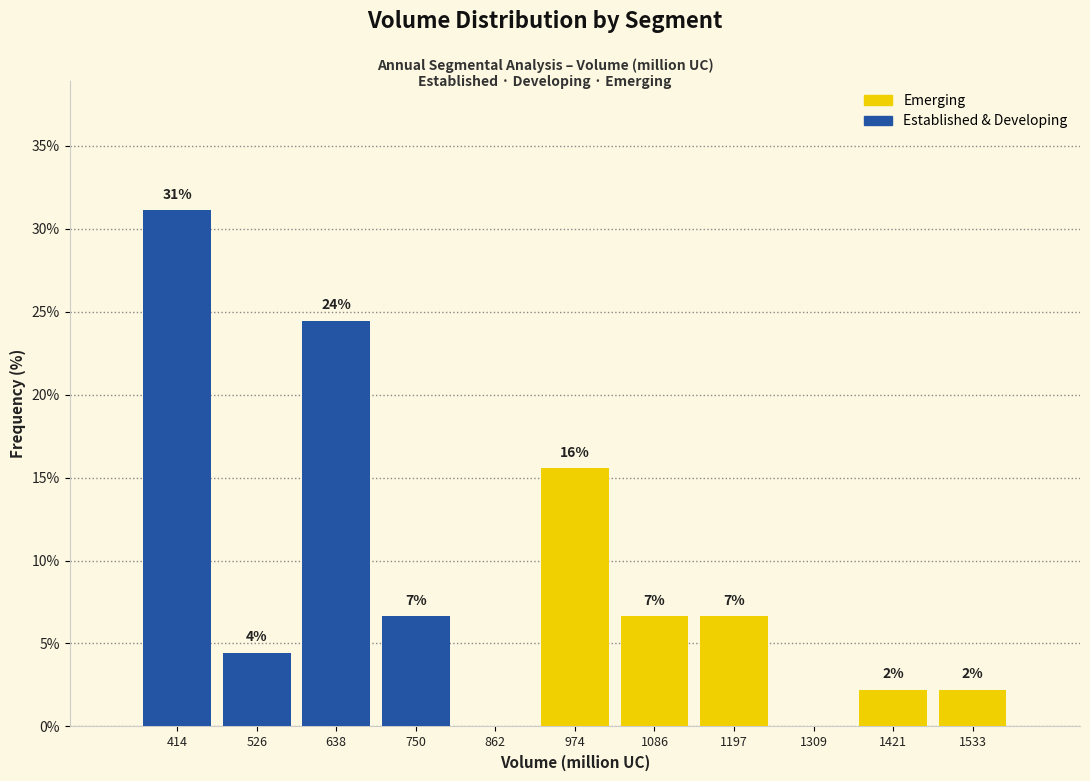

Which range on the x-axis has the tallest stacked bar (by total height)?

360 to 480